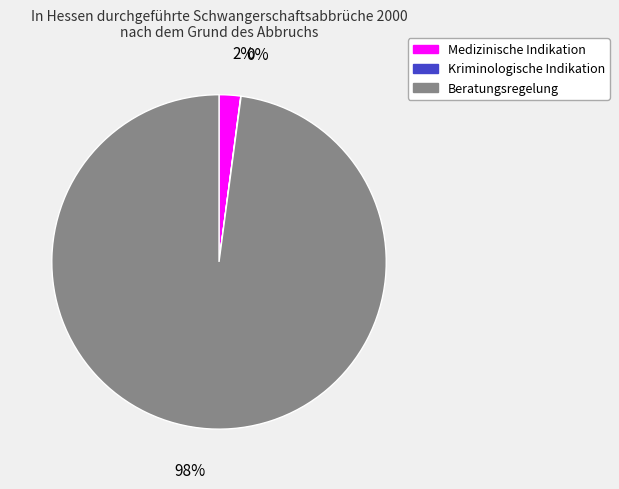

What is the largest slice in the pie chart?

Beratungsregelung